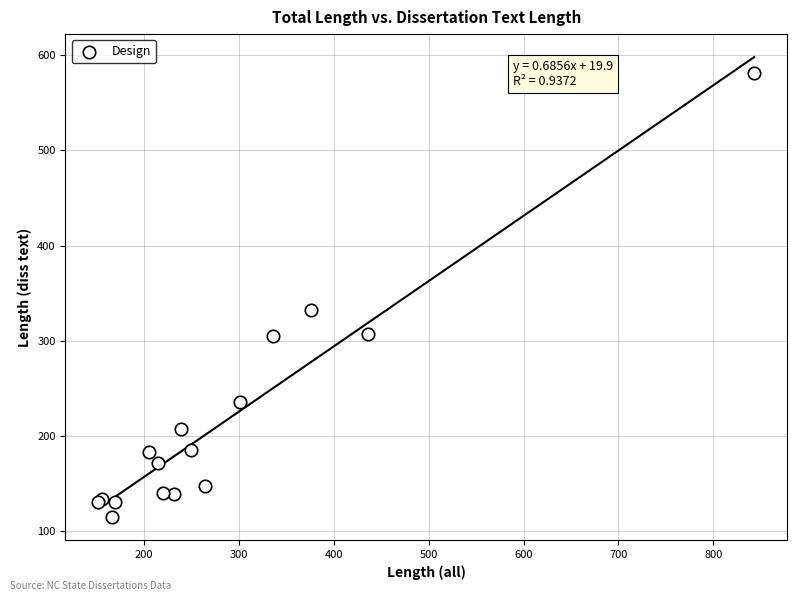

What Y value in the scatter plot is closest to 348?

332